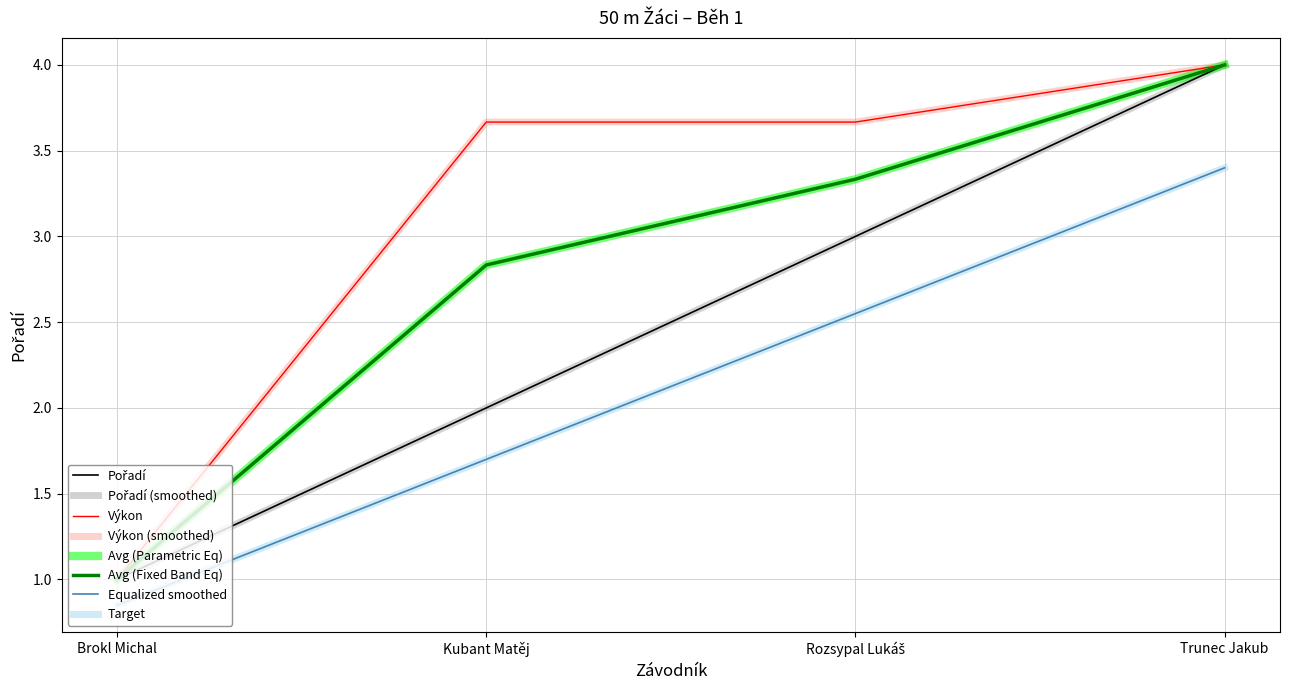

Which label corresponds to the largest value in the chart?

Trunec Jakub